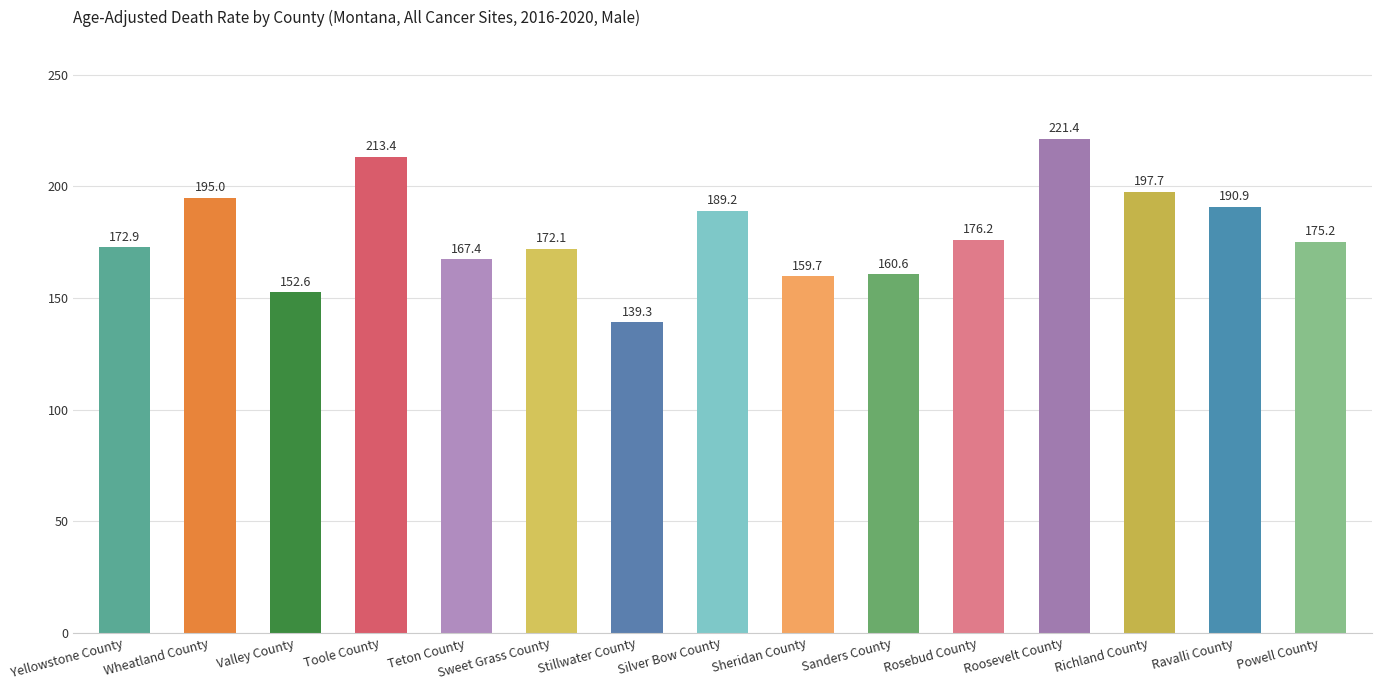

At which label is the value closest to 180?

Rosebud County